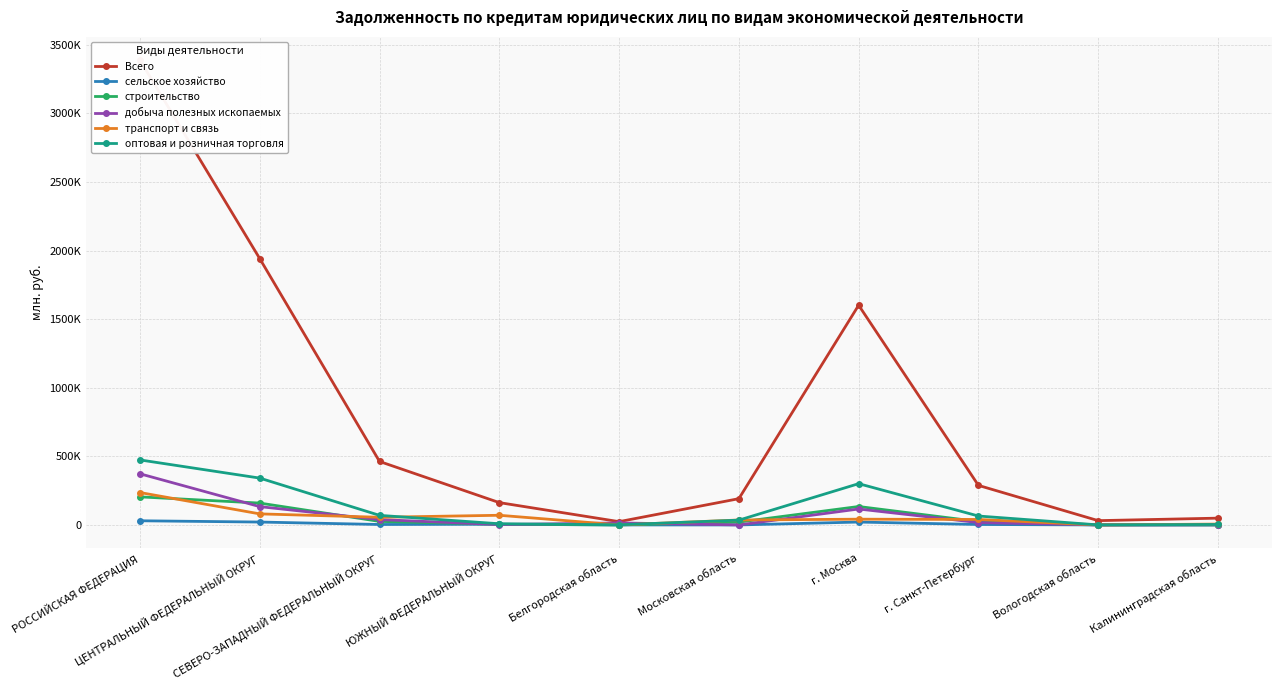

Reading left to right, extract all data points from this chart.

Всего: 3388912	1941847	462723	162738	23937	191440	1601932	288311	31277	49470
сельское хозяйство: 30290	21036	3226	5115	0	5	20973	3224	2	0
строительство: 204643	159349	25698	4822	0	20642	134346	24760	408	147
добыча полезных ископаемых: 372901	133505	39045	2682	14609	0	116107	17282	0	1093
транспорт и связь: 236227	80536	55915	70431	221	35955	41911	39871	0	6246
оптовая и розничная торговля: 473980	341518	69832	8505	1066	34905	300842	64951	298	3456